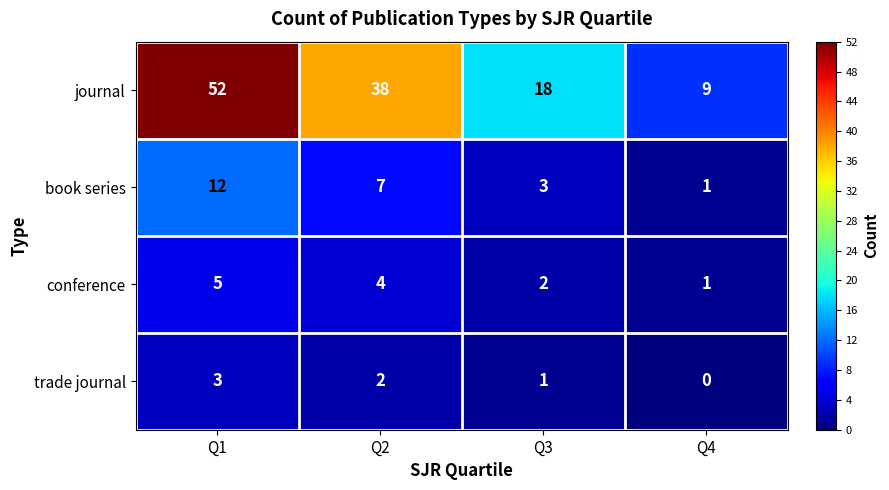

What is the total value across all series at Q4?

11